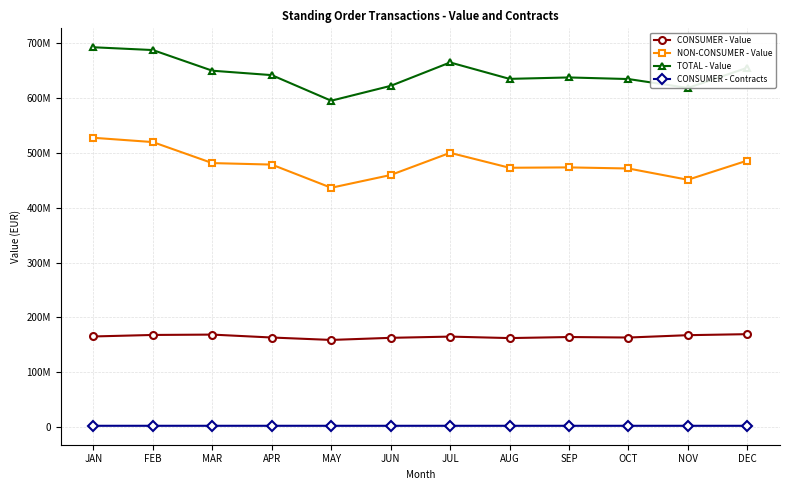

True or false: CONSUMER - Value has a value of 162259663.7 at AUG.

True